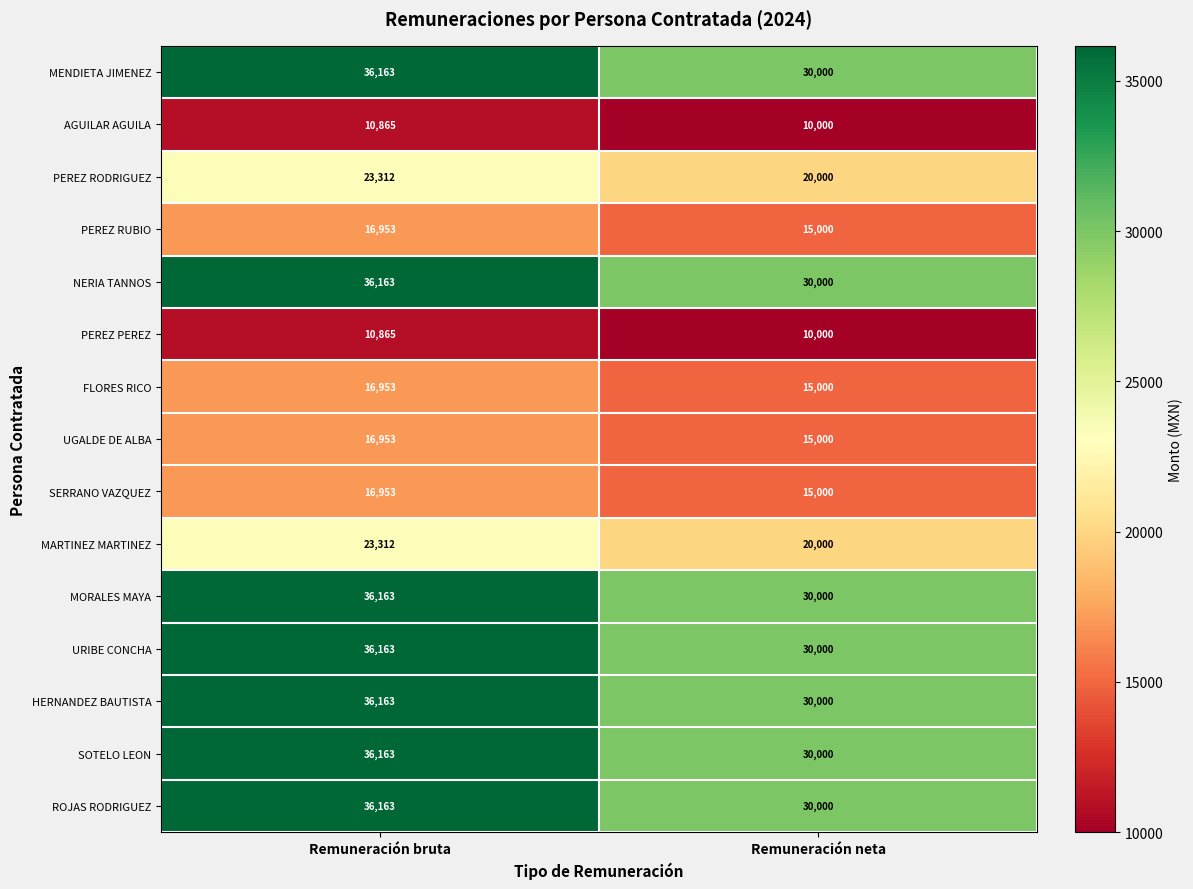

Read the URIBE CONCHA value at Remuneración neta, to the nearest 50.

30000